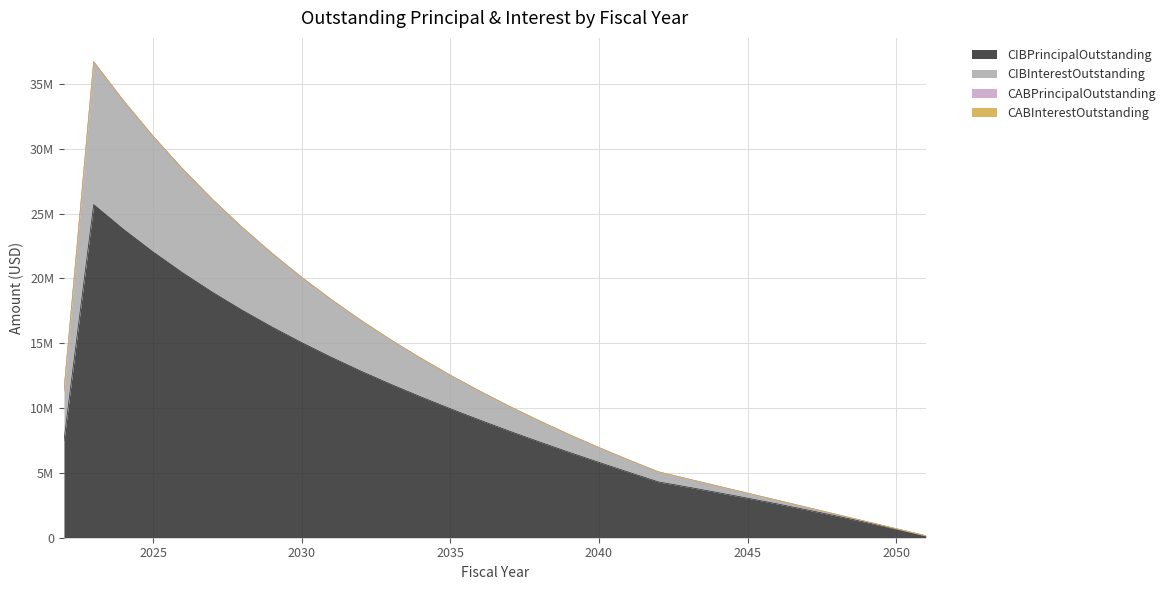

Reading right to left, transcribe all the data shown in this chart.

CIBPrincipalOutstanding: 2051=145000.0	2050=670000.0	2049=1180000.0	2048=1670000.0	2047=2145000.0	2046=2605000.0	2045=3050000.0	2044=3480000.0	2043=3900000.0	2042=4305000.0	2041=5050000.0	2040=5810000.0	2039=6585000.0	2038=7385000.0	2037=8210000.0	2036=9065000.0	2035=9950000.0	2034=10870000.0	2033=11830000.0	2032=12840000.0	2031=13910000.0	2030=15045000.0	2029=16250000.0	2028=17540000.0	2027=18925000.0	2026=20420000.0	2025=22035000.0	2024=23785000.0	2023=25690000.0	2022=7490000.0
CIBInterestOutstanding: 2051=150981.3	2050=699343.8	2049=1249581.3	2048=1796037.5	2047=2343206.3	2046=2890581.3	2045=3437656.3	2044=3983868.8	2043=4533918.8	2042=5082300.0	2041=5997581.3	2040=6955462.6	2039=7956593.8	2038=9012075.1	2037=10122956.3	2036=11295537.6	2035=12537468.9	2034=13855700.1	2033=15257331.4	2032=16754962.6	2031=18361793.9	2030=20086175.2	2029=21936706.4	2028=23932737.7	2027=26089218.9	2026=28426750.2	2025=30961431.5	2024=33715112.7	2023=36715644.0	2022=11320700.0